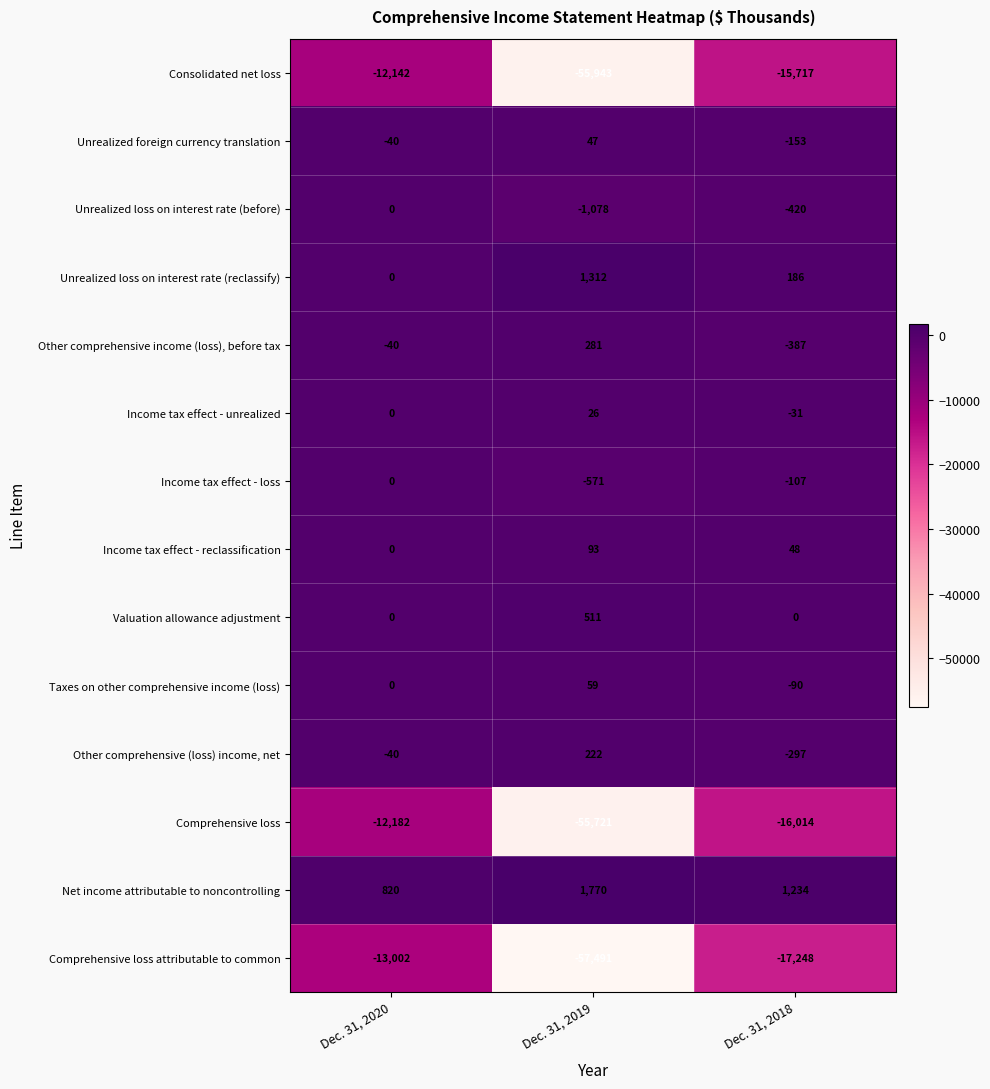

What is the sum of all Income tax effect - reclassification values?

141